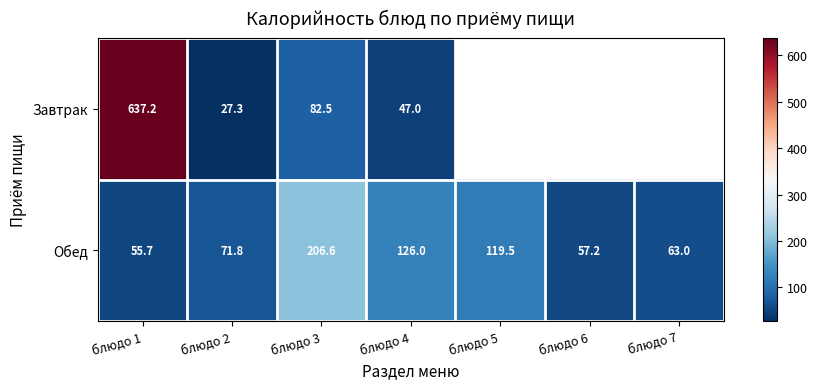

True or false: Обед has a value of 119.5 at блюдо 5.

True